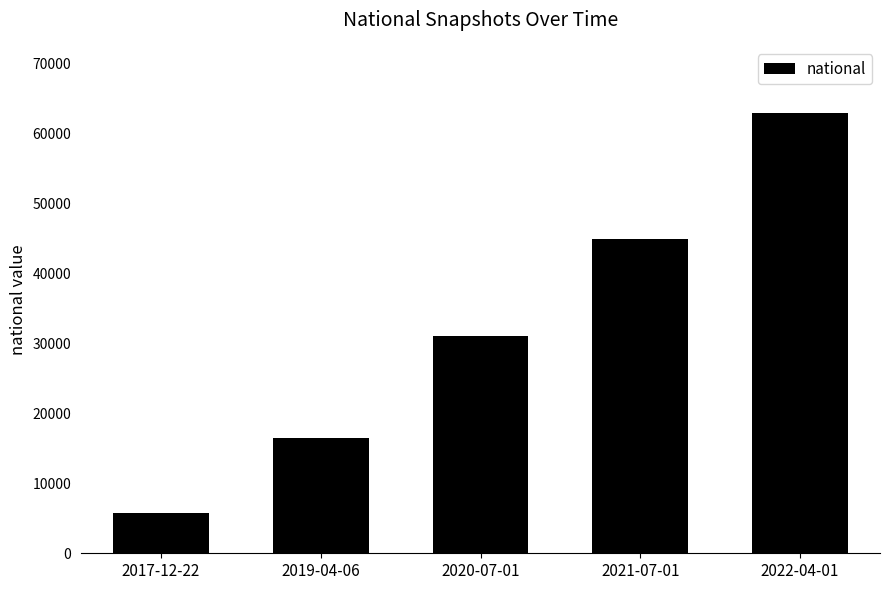

How many bars are there in total?

5